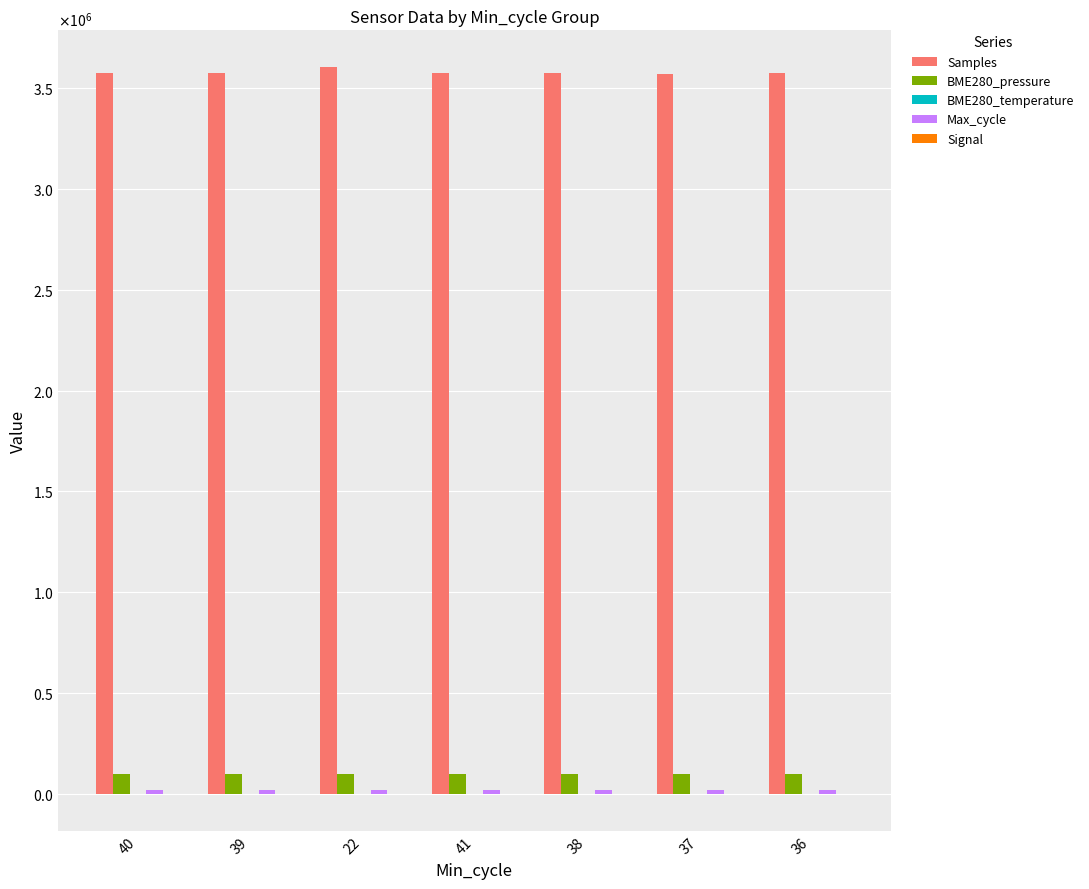

How many groups of bars are there?

7